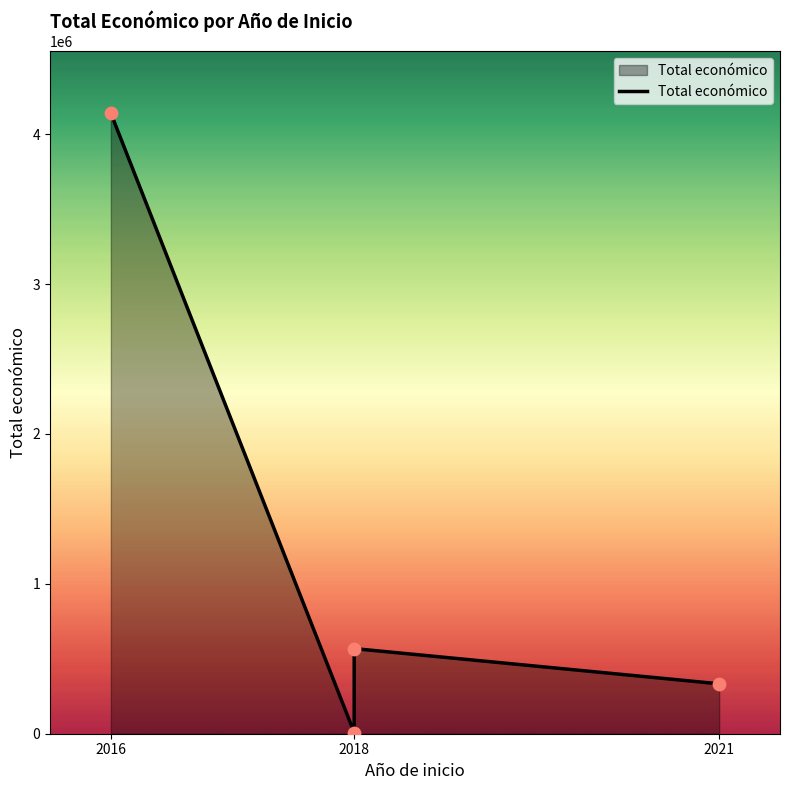

Approximately how many times larger is the value at 2021 compared to 2018?

0.6